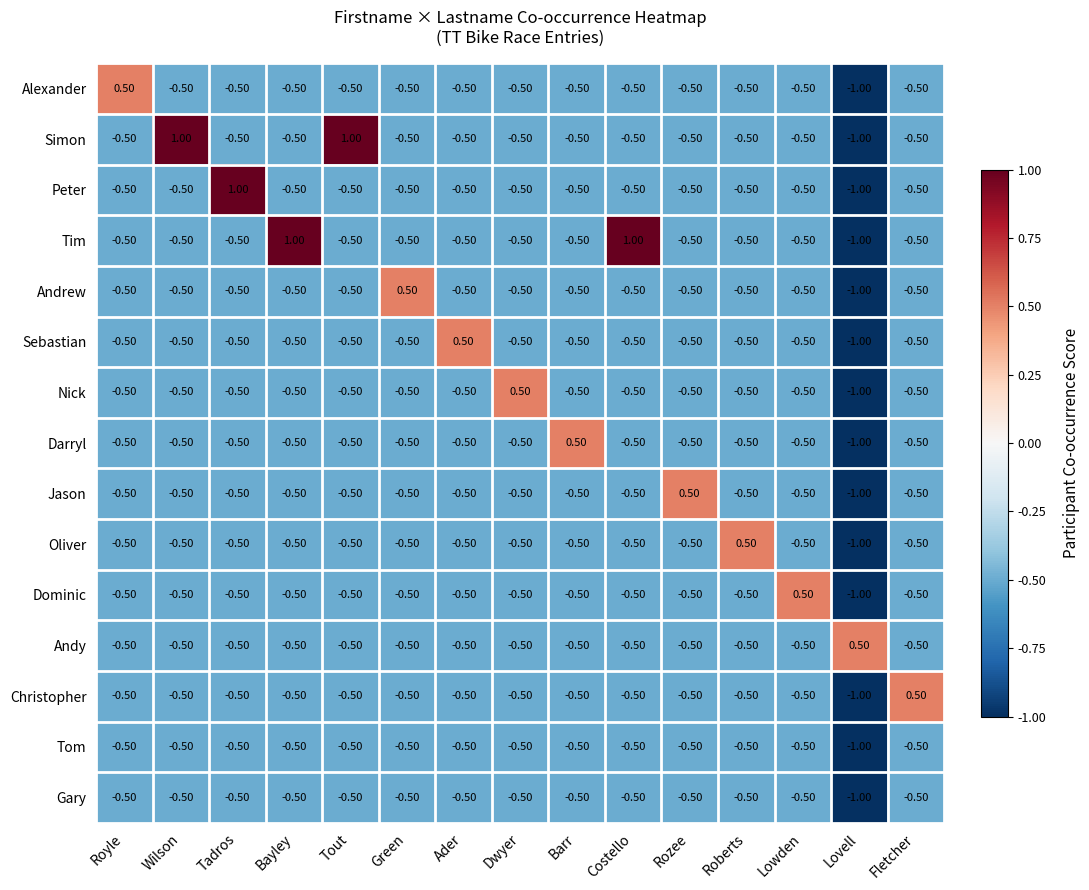

Count the number of categories in the chart.

15